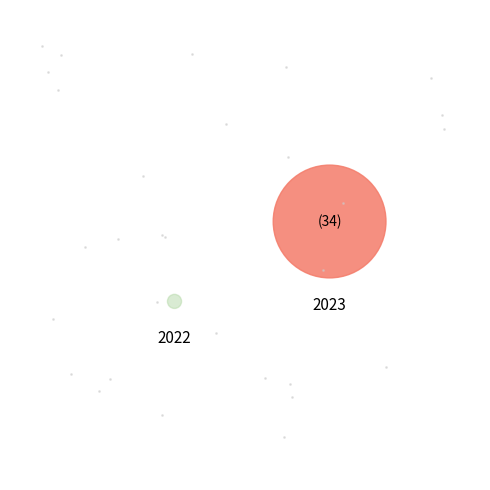

How many slices are in this pie chart?

2